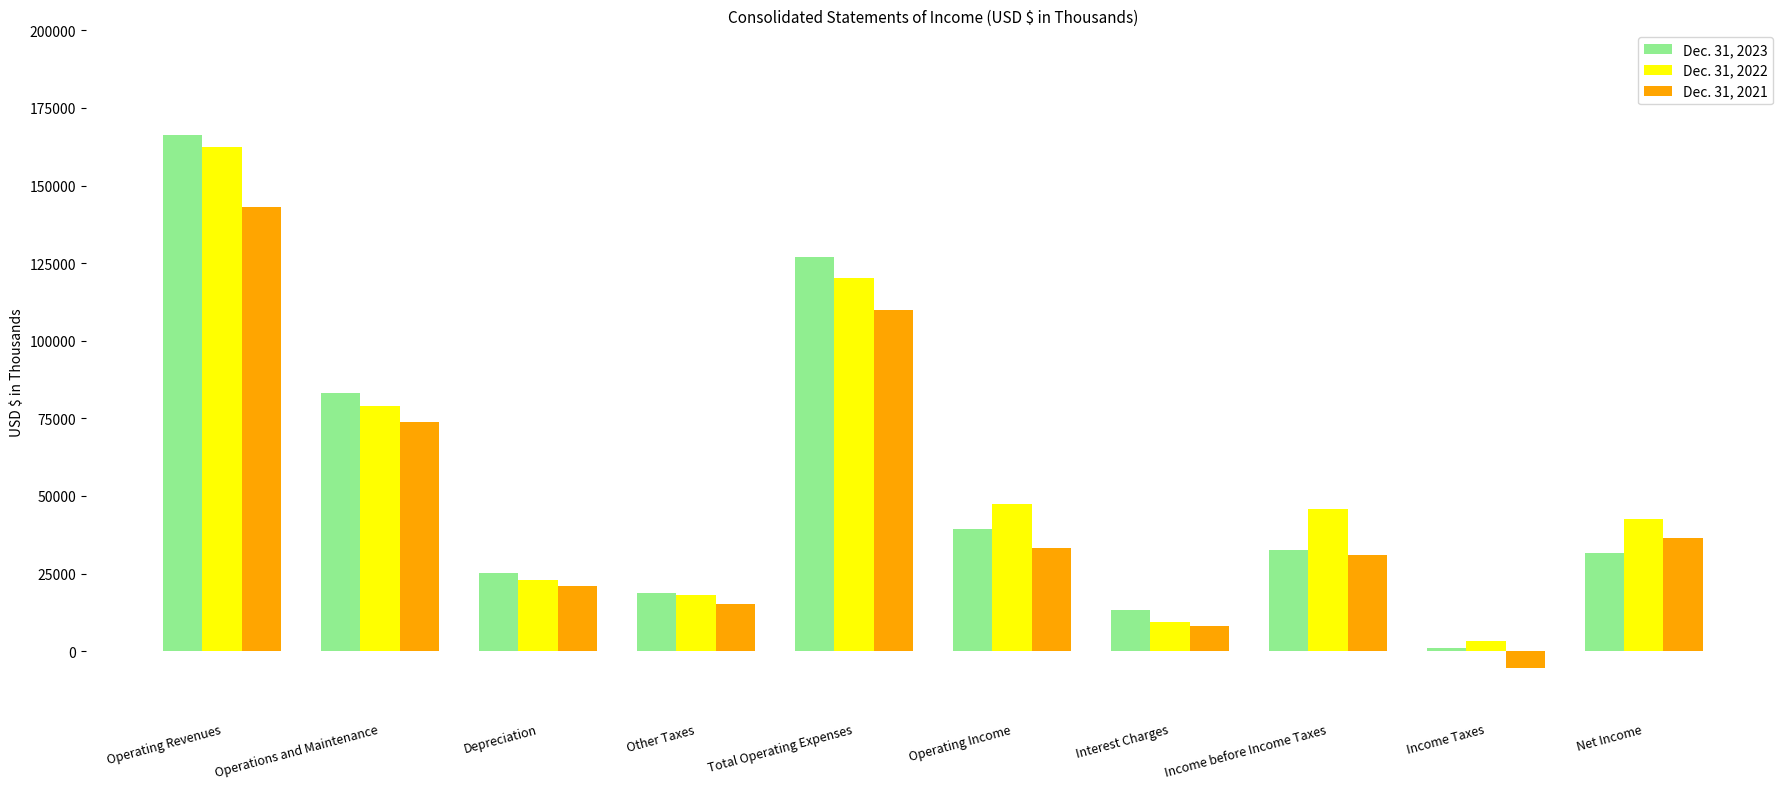

How many values in the Dec. 31, 2023 series are below 32565?

5